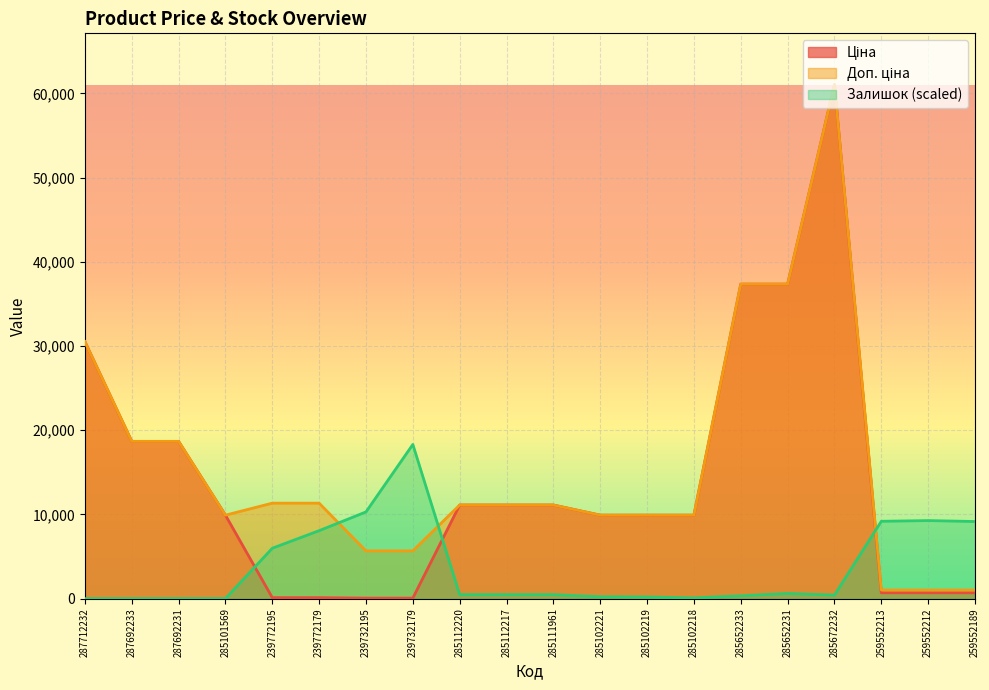

Which has a higher value, 285672232 or 239732195?

285672232